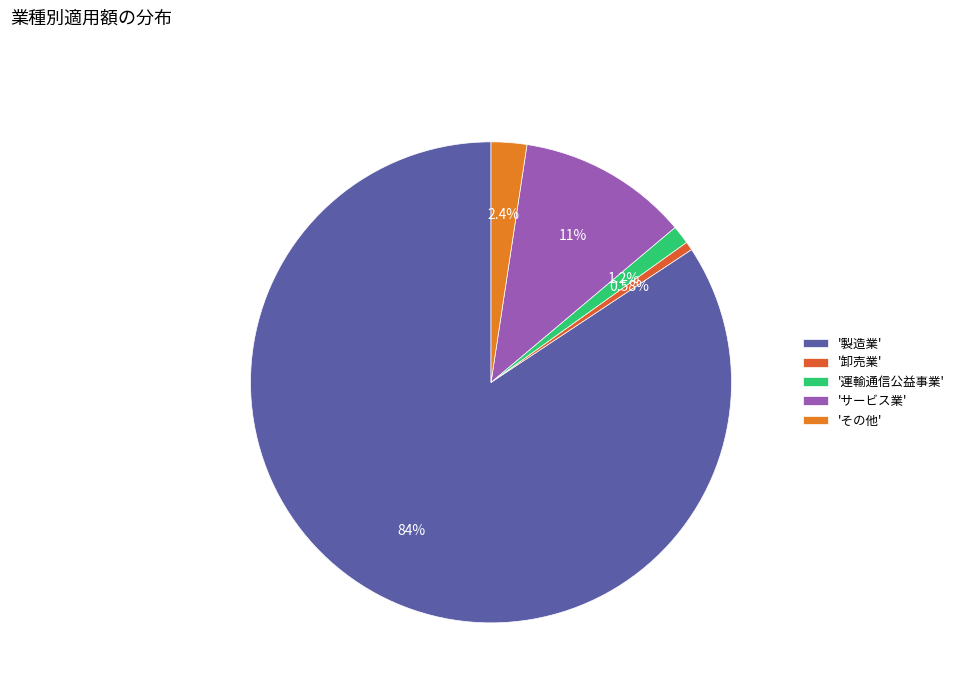

What is the majority slice?

'製造業'